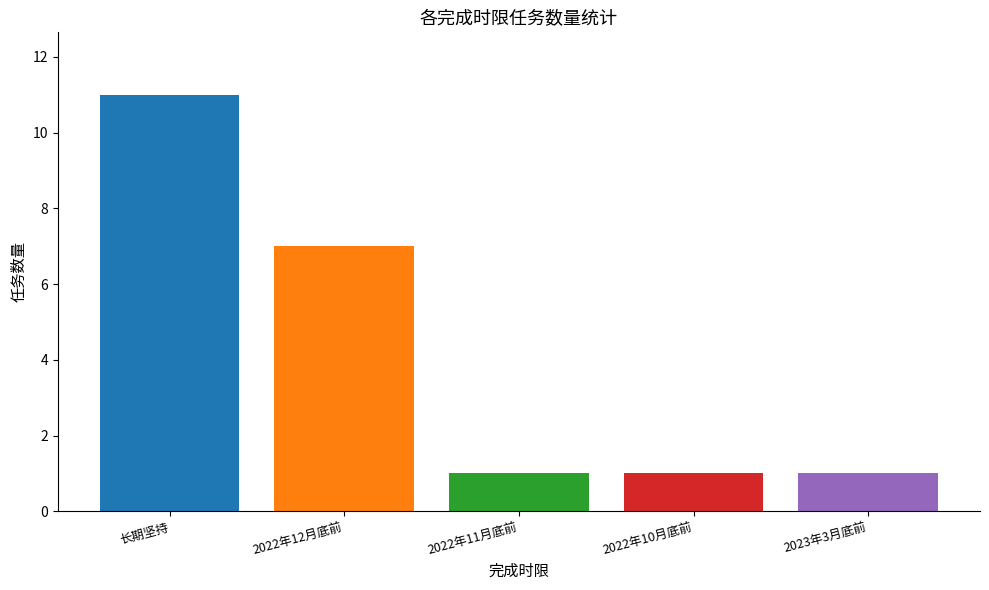

What is the greatest value displayed?

11